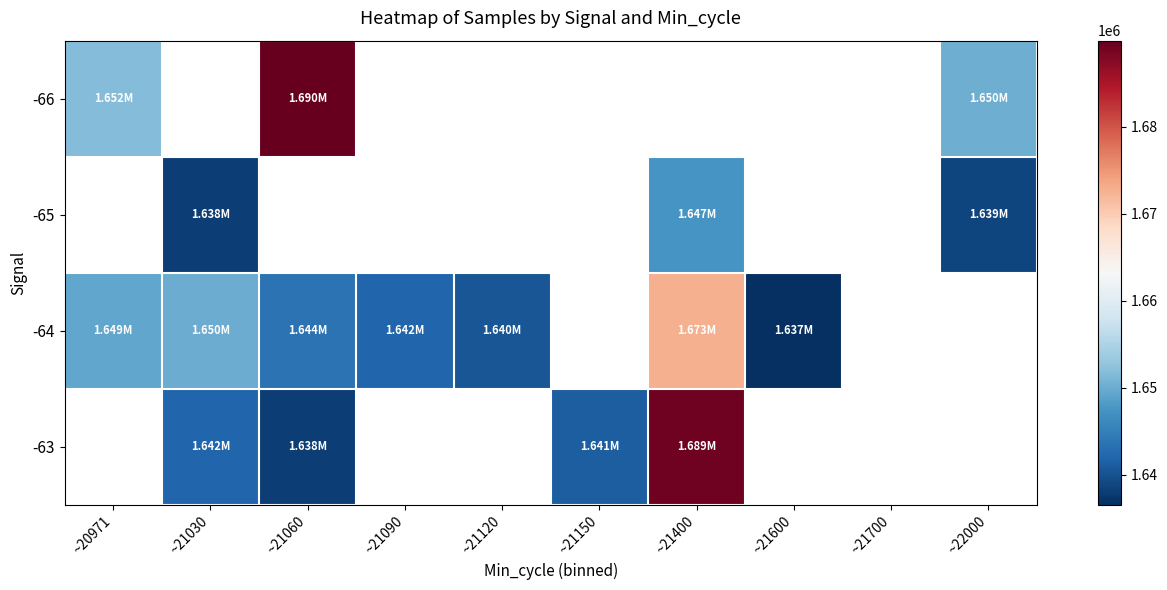

What is the minimum value shown in the chart?

1636553.5